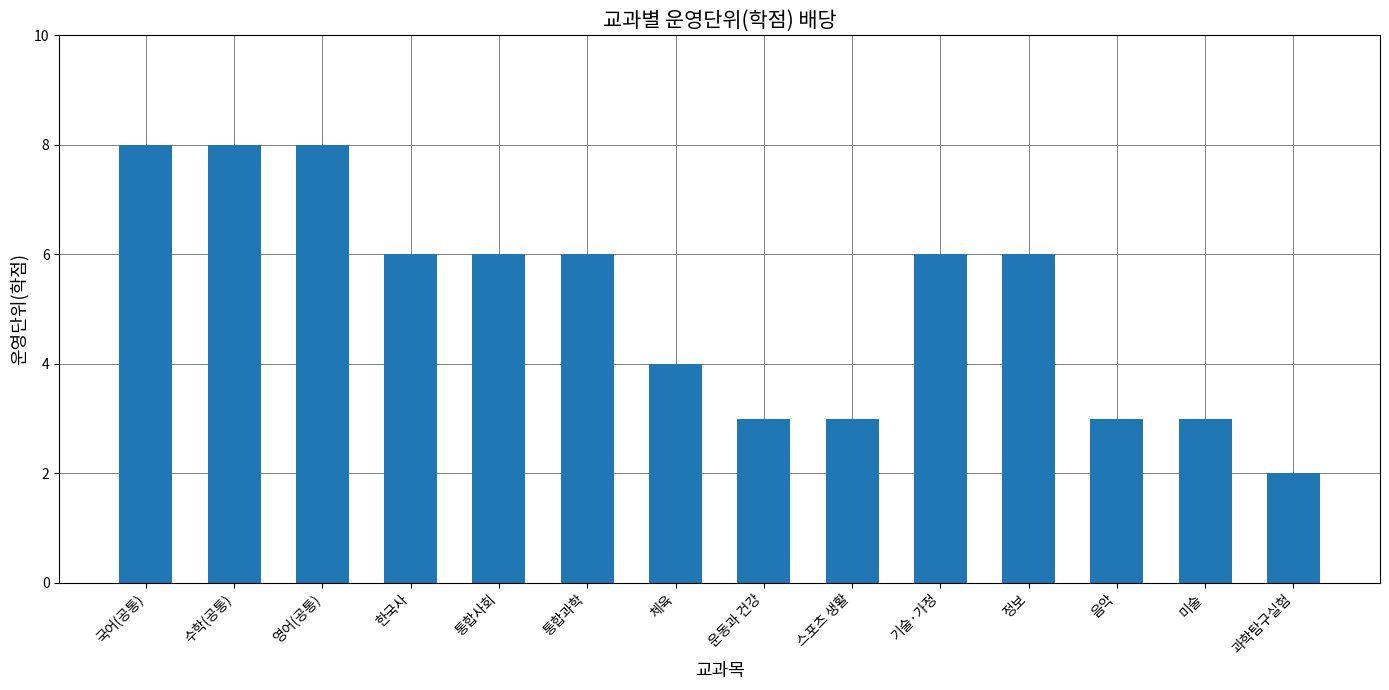

Reading left to right, what are all the values shown in this chart?

국어(공통)=8	수학(공통)=8	영어(공통)=8	한국사=6	통합사회=6	통합과학=6	체육=4	운동과 건강=3	스포츠 생활=3	기술·가정=6	정보=6	음악=3	미술=3	과학탐구실험=2